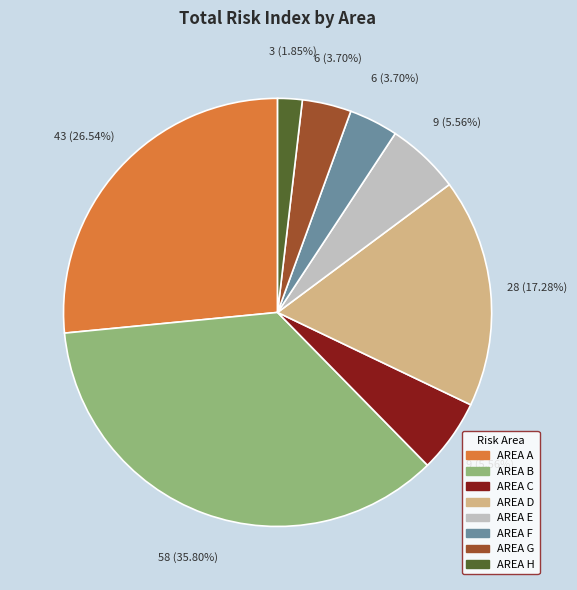

Is there a majority slice in this chart?

No